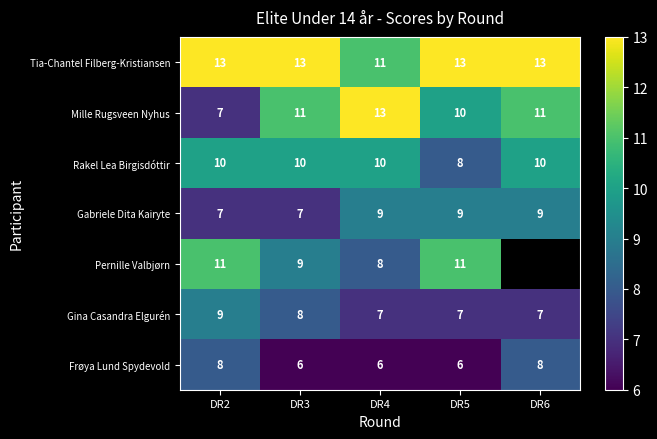

Count the Mille Rugsveen Nyhus values in the range 10 to 11.

3